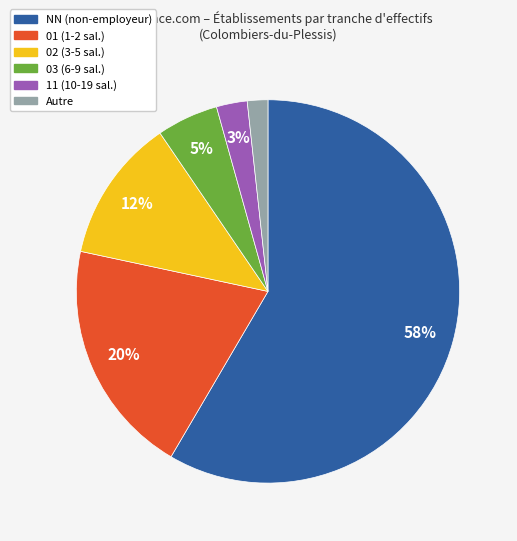

Is there any slice that represents more than half of the pie?

Yes